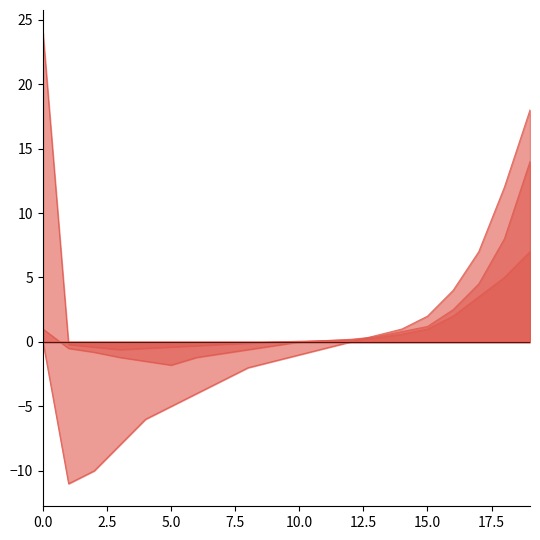

At which label does High Voltage Mask reach its minimum?

5